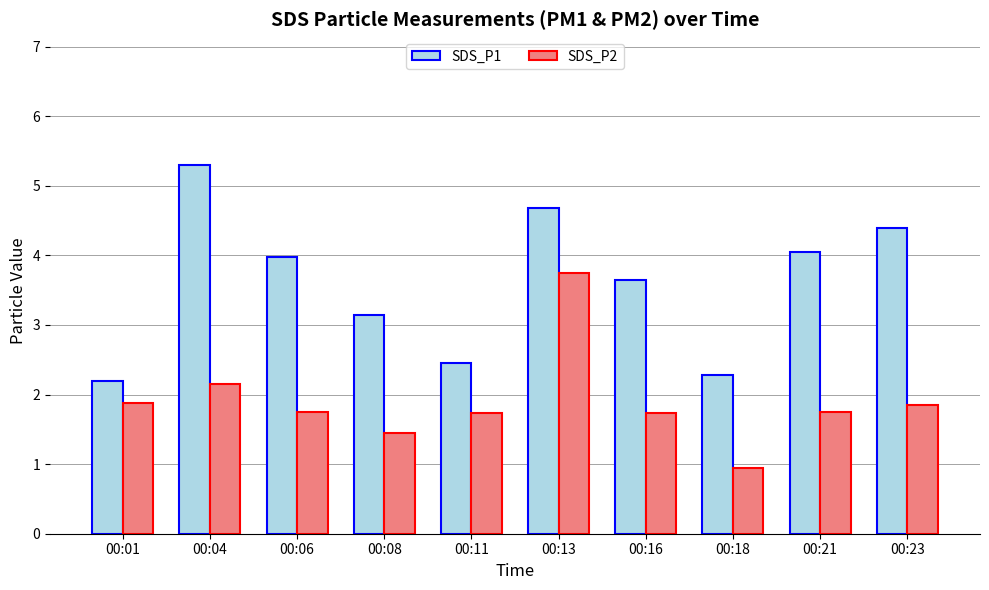

True or false: SDS_P2 has a value of 1.4 at 00:08.

True